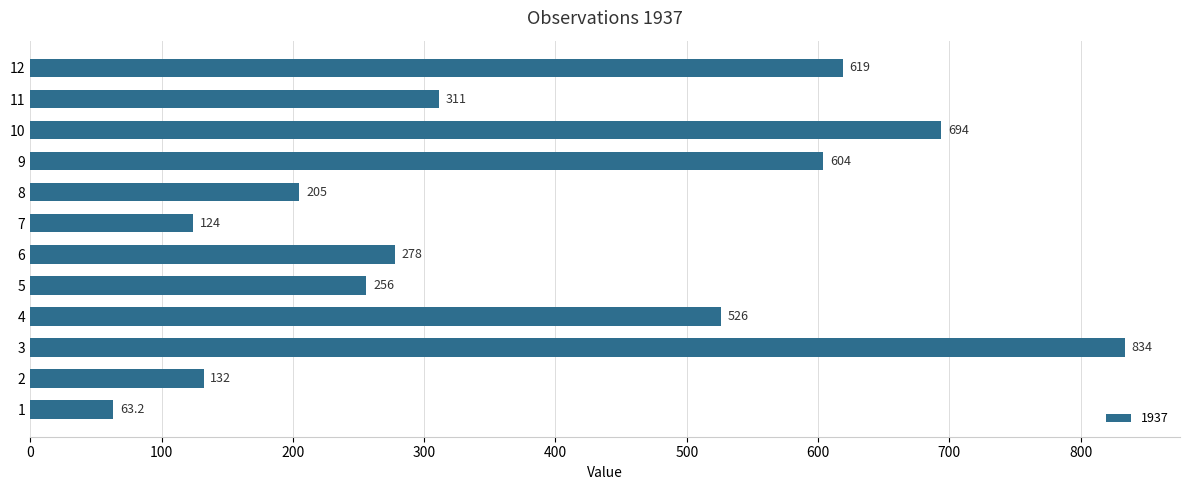

Rank the categories by value from lowest to highest.

1, 7, 2, 8, 5, 6, 11, 4, 9, 12, 10, 3